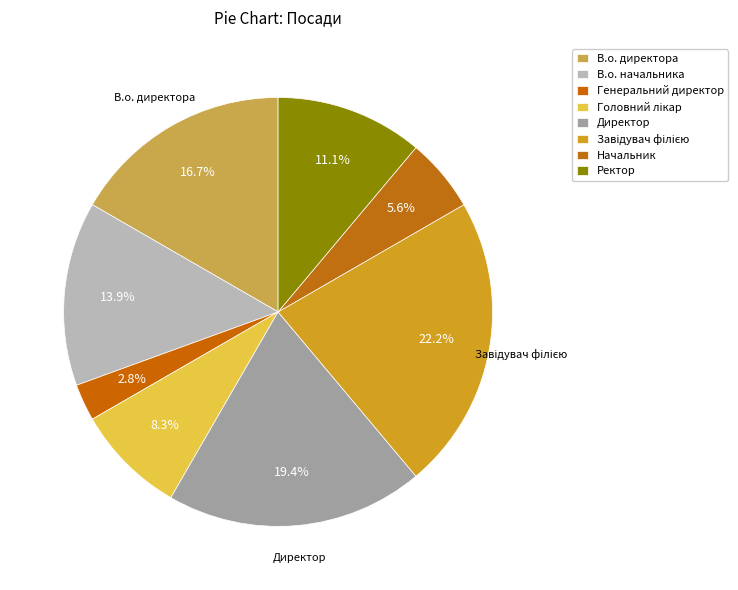

Rank the categories by value from lowest to highest.

Генеральний директор, Начальник, Головний лікар, Ректор, В.о. начальника, В.о. директора, Директор, Завідувач філією